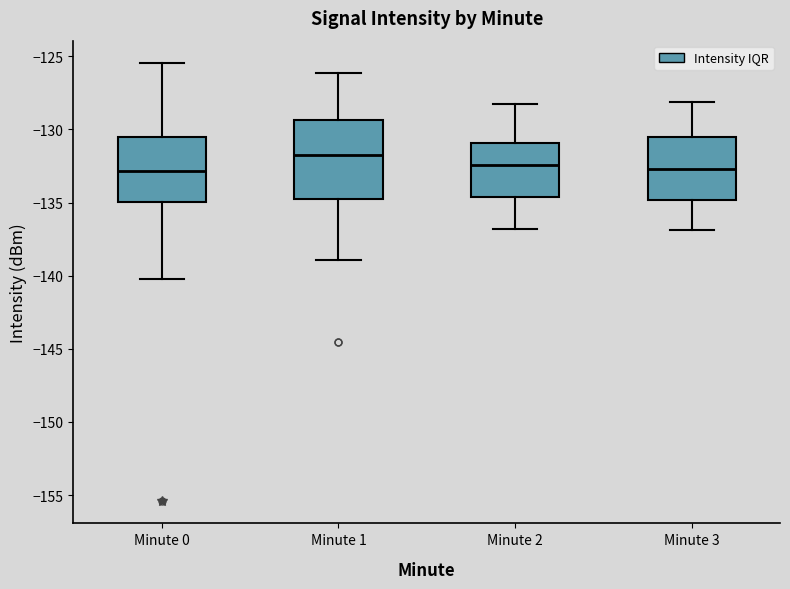

Reading left to right, read every box against the y-axis: the position of its median line, the range the box covers, and the ends of its whiskers. The values are not printed on the chart, so give them approximately, as read against the axis.

Minute 0: median -133.0, box -135.0 to -130.5, whiskers -140.0 to -125.5
Minute 1: median -132.0, box -135.0 to -129.5, whiskers -139.0 to -126.0
Minute 2: median -132.5, box -134.5 to -131.0, whiskers -137.0 to -128.0
Minute 3: median -132.5, box -135.0 to -130.5, whiskers -137.0 to -128.0